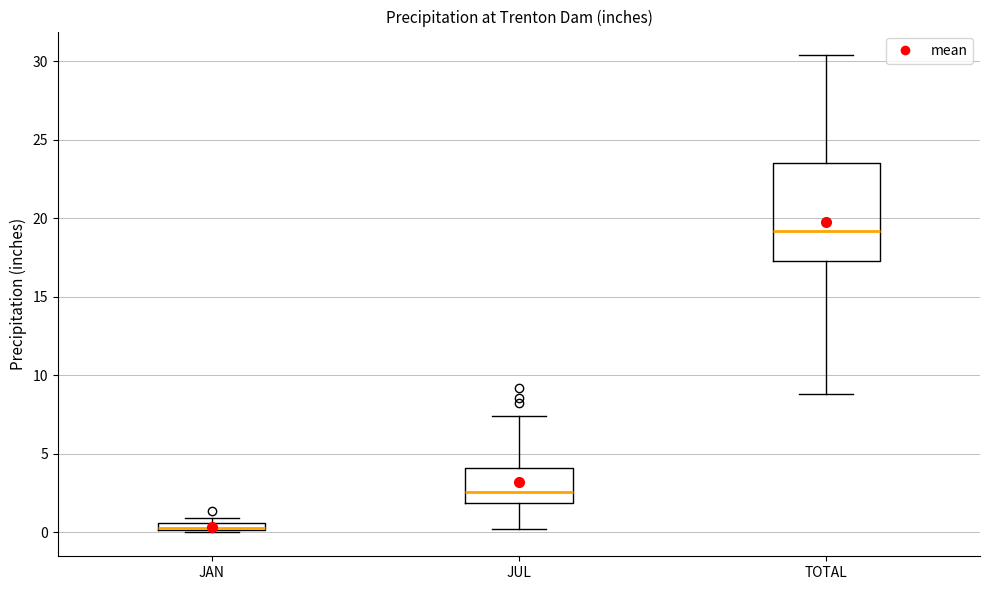

Where is the upper edge of the box for TOTAL on the y-axis? The values are not printed on the chart, so give them approximately, as read against the axis.

23.5